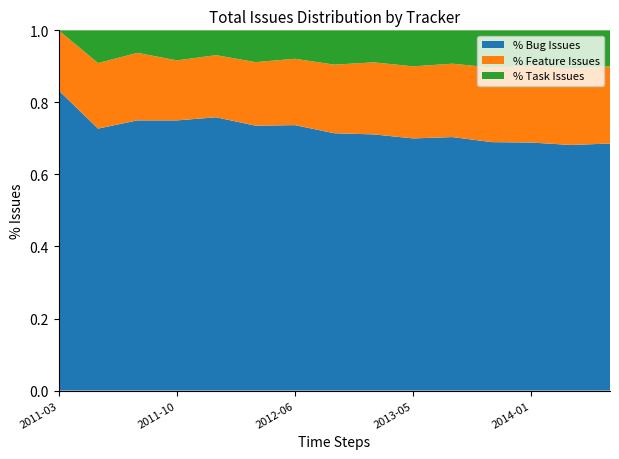

What are all the series names shown in the legend?

% Bug Issues, % Feature Issues, % Task Issues